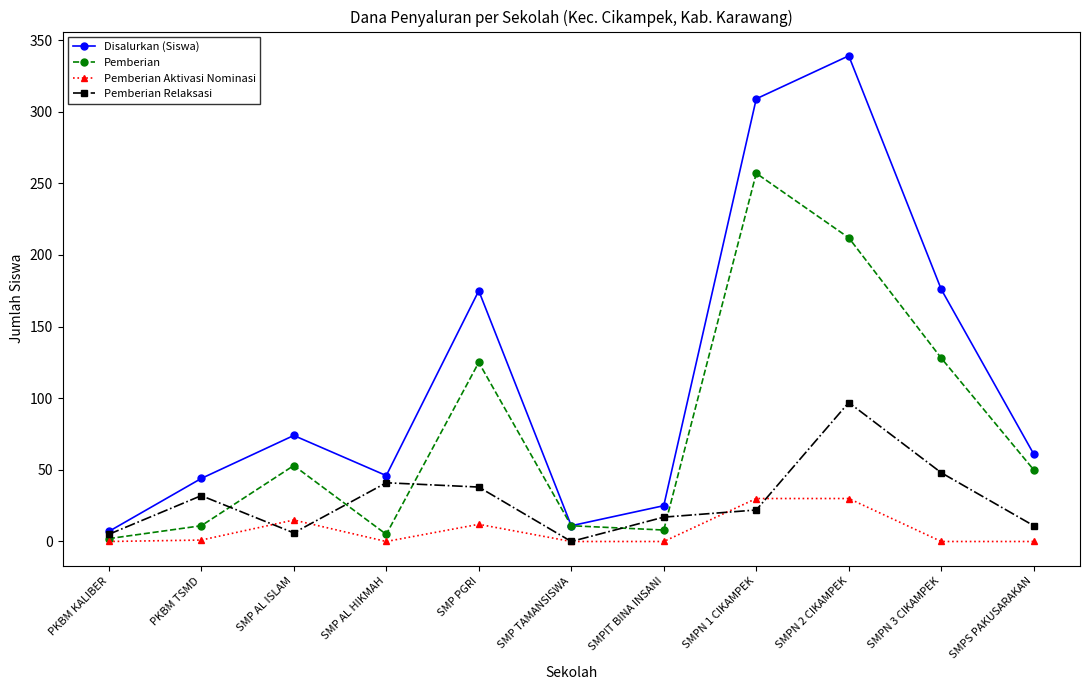

Count the number of data series in this chart.

4